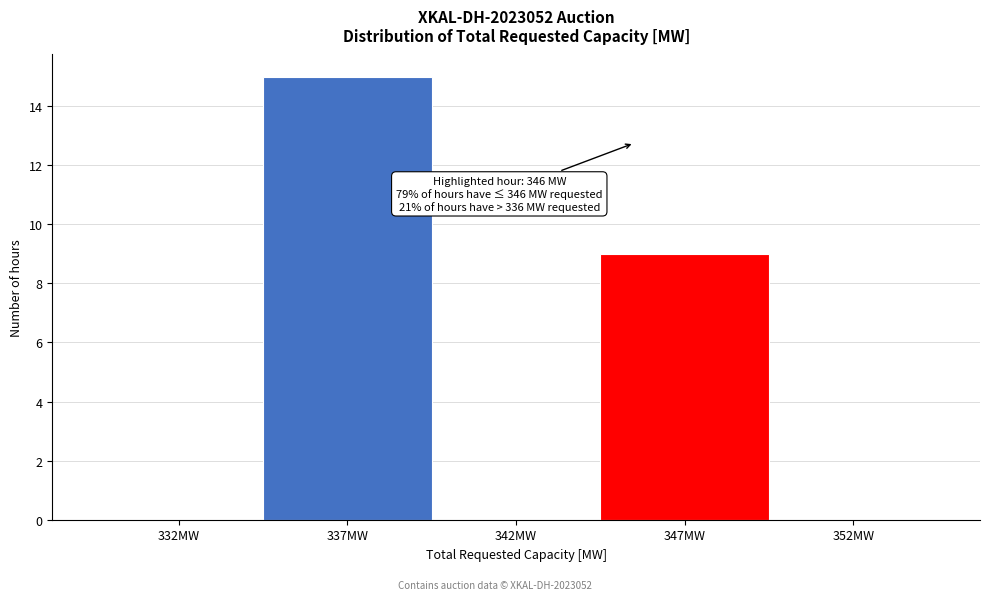

Reading right to left, transcribe all the data shown in this chart.

352MW=0	347MW=9	342MW=0	337MW=15	332MW=0